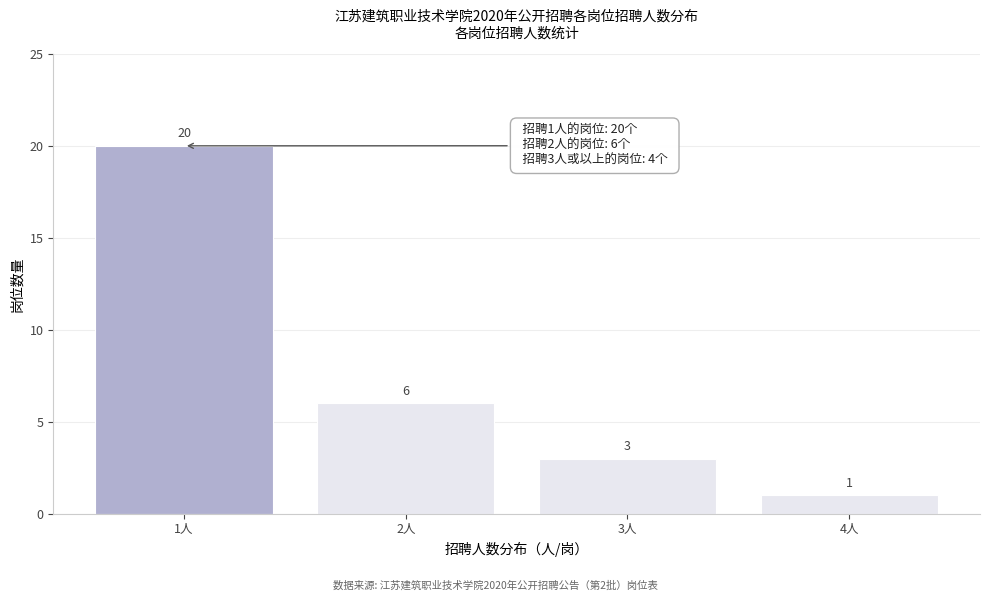

Reading left to right, transcribe all the data shown in this chart.

20	6	3	1